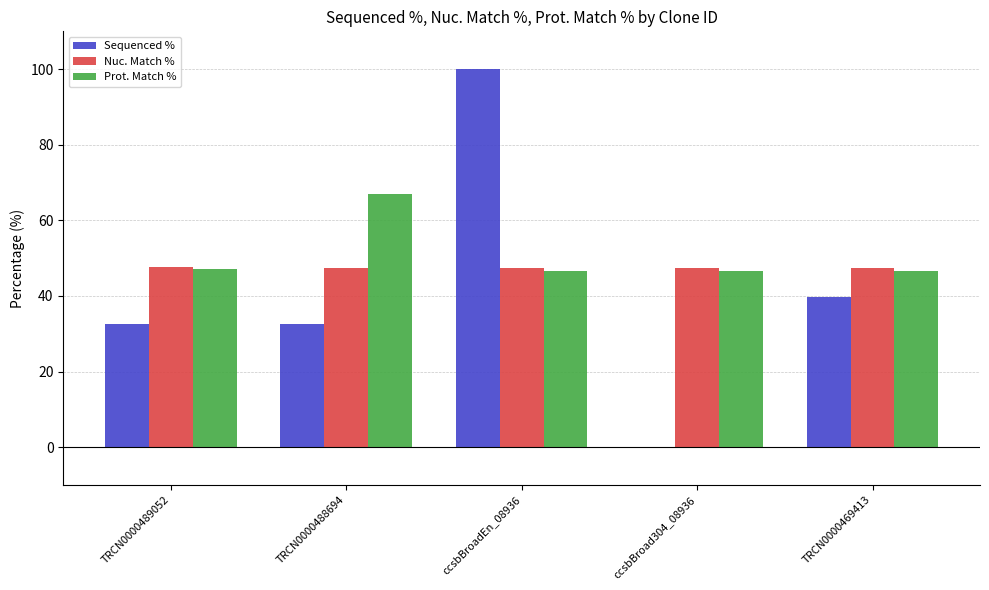

At which category is the sum across all series the highest?

ccsbBroadEn_08936